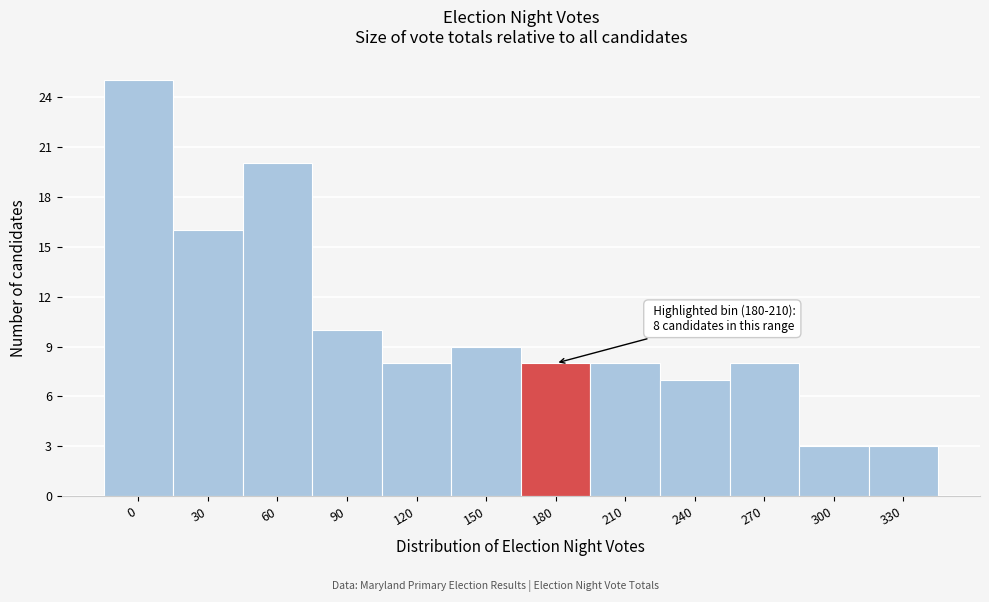

Reading left to right, extract all data points from this chart.

25	16	20	10	8	9	8	8	7	8	3	3